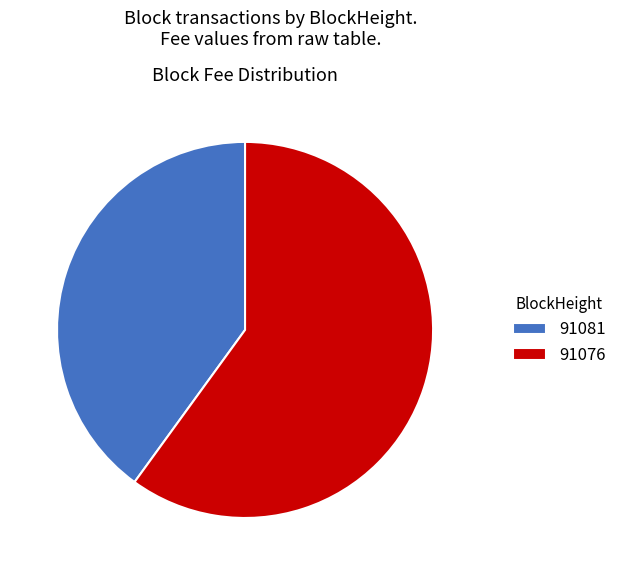

Rank the categories by value from lowest to highest.

91081, 91076